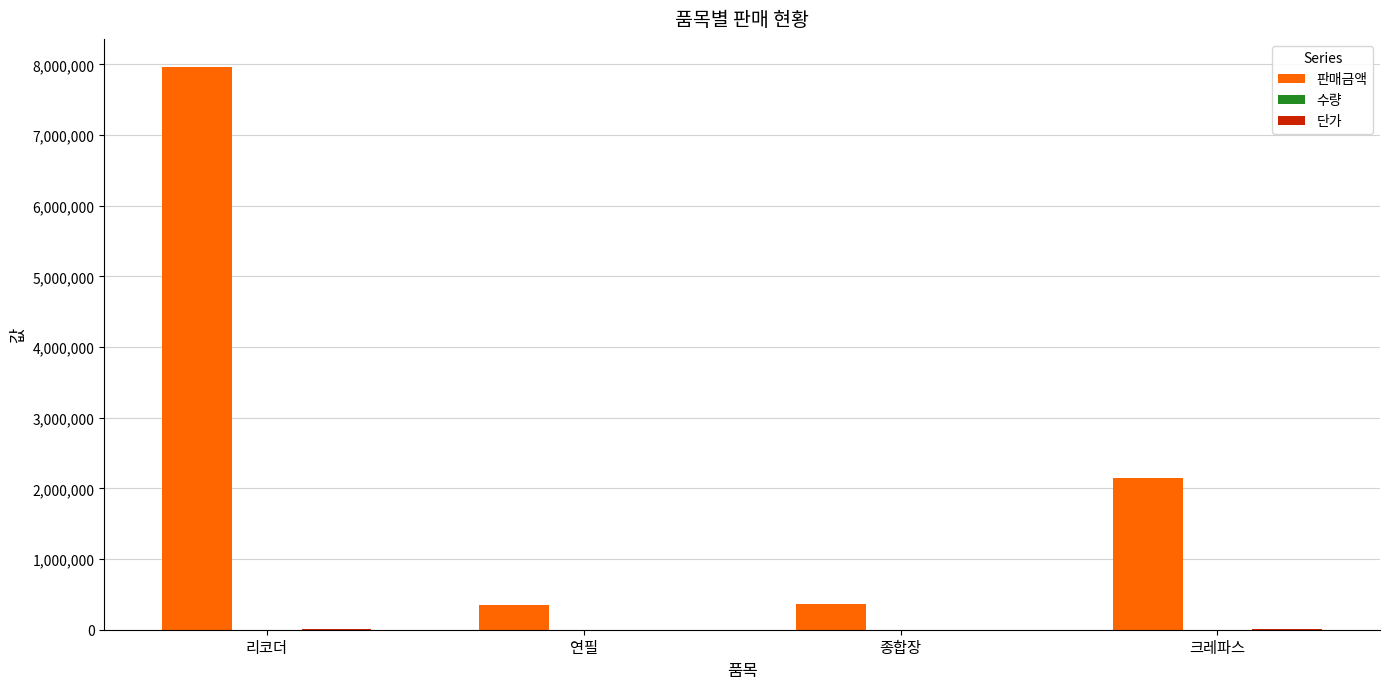

Are the bars horizontal?

No